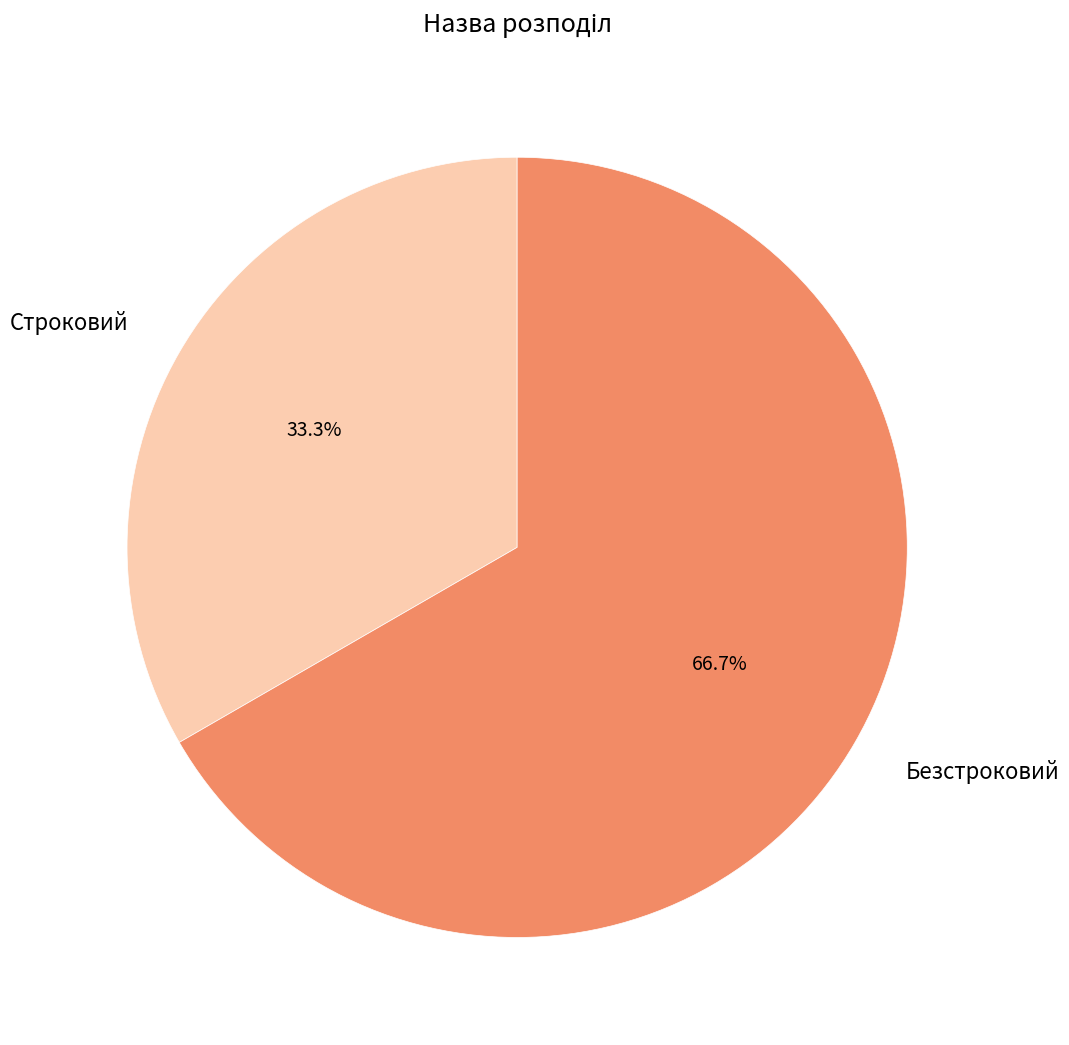

What percentage is the Безстроковий slice, to the nearest percent?

67%